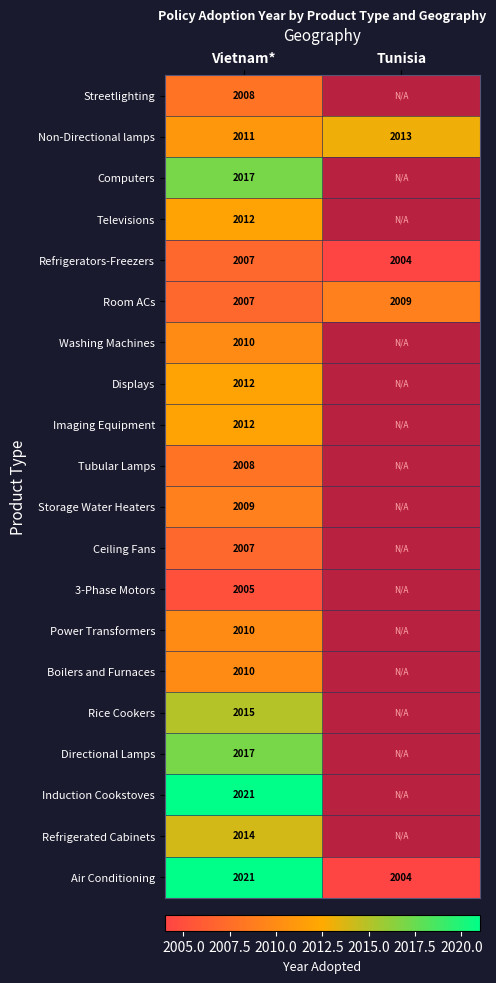

The value of Vietnam* at Boilers and Furnaces is 2010. True or false?

True